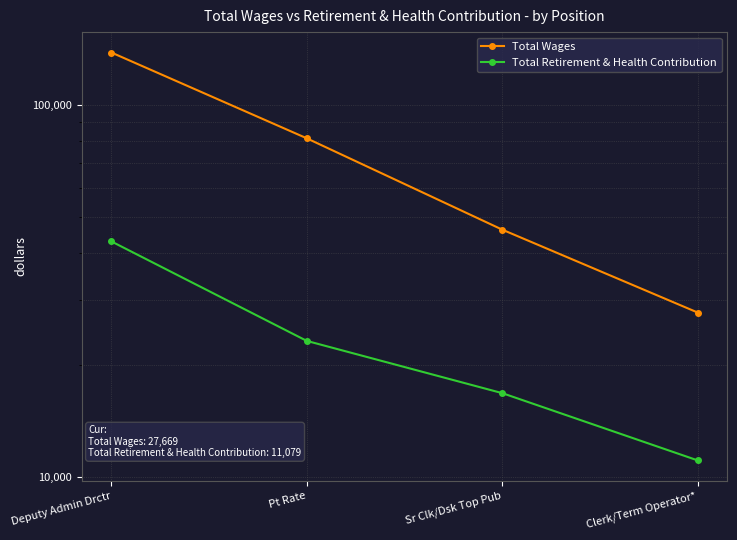

Reading left to right, what are all the values shown in this chart?

Total Wages: Deputy Admin Drctr=138421	Pt Rate=81368	Sr Clk/Dsk Top Pub=46225	Clerk/Term Operator*=27669
Total Retirement & Health Contribution: Deputy Admin Drctr=42987	Pt Rate=23217	Sr Clk/Dsk Top Pub=16802	Clerk/Term Operator*=11079